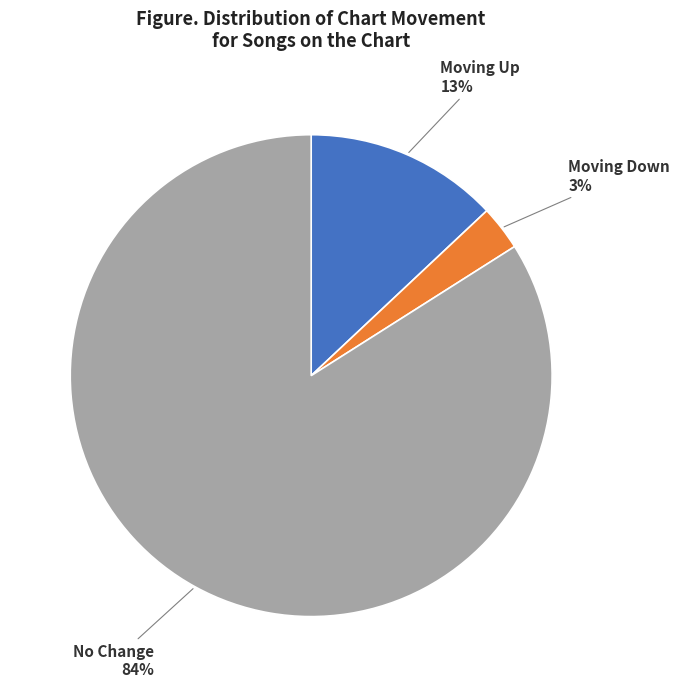

Rank the categories by value from lowest to highest.

Moving Down, Moving Up, No Change